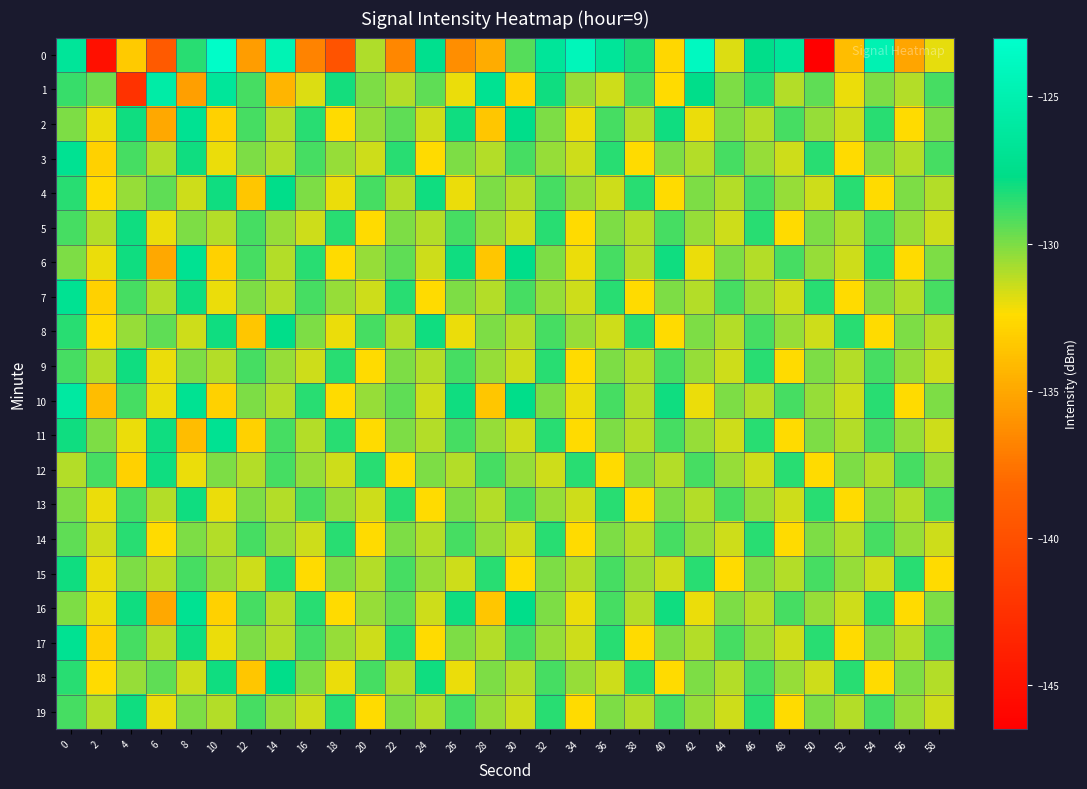

Reading left to right, extract all data points from this chart.

0: 0=-126.5	2=-145.2	4=-133.3	6=-139.2	8=-128.5	10=-123.3	12=-135.5	14=-124.7	16=-136.8	18=-139.7	20=-130.9	22=-136.6	24=-127.3	26=-136.2	28=-134.8	30=-129.3	32=-126.5	34=-124.2	36=-126.5	38=-128.3	40=-132.7	42=-123.9	44=-131.8	46=-127.5	48=-126.5	50=-146.5	52=-133.9	54=-124.8	56=-135.1	58=-131.9
1: 0=-128.7	2=-129.7	4=-142.4	6=-125.6	8=-135.4	10=-126.4	12=-129.0	14=-134.3	16=-131.8	18=-128.1	20=-130.0	22=-131.0	24=-129.5	26=-132.0	28=-127.0	30=-133.0	32=-128.0	34=-130.5	36=-131.5	38=-129.0	40=-132.5	42=-127.5	44=-130.0	46=-128.5	48=-131.0	50=-129.5	52=-132.0	54=-130.0	56=-131.0	58=-129.0
2: 0=-130.0	2=-132.0	4=-128.0	6=-135.0	8=-127.0	10=-133.0	12=-129.0	14=-131.0	16=-128.5	18=-132.5	20=-130.5	22=-129.5	24=-131.5	26=-128.0	28=-133.5	30=-127.5	32=-130.0	34=-132.0	36=-129.0	38=-131.0	40=-128.0	42=-132.0	44=-130.0	46=-131.0	48=-129.0	50=-130.5	52=-131.5	54=-128.5	56=-132.5	58=-130.0
3: 0=-127.0	2=-133.0	4=-129.0	6=-131.0	8=-128.0	10=-132.0	12=-130.0	14=-131.0	16=-129.0	18=-130.5	20=-131.5	22=-128.5	24=-132.5	26=-130.0	28=-131.0	30=-129.0	32=-130.5	34=-131.5	36=-128.5	38=-132.5	40=-130.0	42=-131.0	44=-129.0	46=-130.5	48=-131.5	50=-128.5	52=-132.5	54=-130.0	56=-131.0	58=-129.0
4: 0=-128.5	2=-132.5	4=-130.5	6=-129.5	8=-131.5	10=-128.0	12=-133.5	14=-127.5	16=-130.0	18=-132.0	20=-129.0	22=-131.0	24=-128.0	26=-132.0	28=-130.0	30=-131.0	32=-129.0	34=-130.5	36=-131.5	38=-128.5	40=-132.5	42=-130.0	44=-131.0	46=-129.0	48=-130.5	50=-131.5	52=-128.5	54=-132.5	56=-130.0	58=-131.0
5: 0=-129.0	2=-131.0	4=-128.0	6=-132.0	8=-130.0	10=-131.0	12=-129.0	14=-130.5	16=-131.5	18=-128.5	20=-132.5	22=-130.0	24=-131.0	26=-129.0	28=-130.5	30=-131.5	32=-128.5	34=-132.5	36=-130.0	38=-131.0	40=-129.0	42=-130.5	44=-131.5	46=-128.5	48=-132.5	50=-130.0	52=-131.0	54=-129.0	56=-130.5	58=-131.5
6: 0=-130.0	2=-132.0	4=-128.0	6=-135.0	8=-127.0	10=-133.0	12=-129.0	14=-131.0	16=-128.5	18=-132.5	20=-130.5	22=-129.5	24=-131.5	26=-128.0	28=-133.5	30=-127.5	32=-130.0	34=-132.0	36=-129.0	38=-131.0	40=-128.0	42=-132.0	44=-130.0	46=-131.0	48=-129.0	50=-130.5	52=-131.5	54=-128.5	56=-132.5	58=-130.0
7: 0=-127.0	2=-133.0	4=-129.0	6=-131.0	8=-128.0	10=-132.0	12=-130.0	14=-131.0	16=-129.0	18=-130.5	20=-131.5	22=-128.5	24=-132.5	26=-130.0	28=-131.0	30=-129.0	32=-130.5	34=-131.5	36=-128.5	38=-132.5	40=-130.0	42=-131.0	44=-129.0	46=-130.5	48=-131.5	50=-128.5	52=-132.5	54=-130.0	56=-131.0	58=-129.0
8: 0=-128.5	2=-132.5	4=-130.5	6=-129.5	8=-131.5	10=-128.0	12=-133.5	14=-127.5	16=-130.0	18=-132.0	20=-129.0	22=-131.0	24=-128.0	26=-132.0	28=-130.0	30=-131.0	32=-129.0	34=-130.5	36=-131.5	38=-128.5	40=-132.5	42=-130.0	44=-131.0	46=-129.0	48=-130.5	50=-131.5	52=-128.5	54=-132.5	56=-130.0	58=-131.0
9: 0=-129.0	2=-131.0	4=-128.0	6=-132.0	8=-130.0	10=-131.0	12=-129.0	14=-130.5	16=-131.5	18=-128.5	20=-132.5	22=-130.0	24=-131.0	26=-129.0	28=-130.5	30=-131.5	32=-128.5	34=-132.5	36=-130.0	38=-131.0	40=-129.0	42=-130.5	44=-131.5	46=-128.5	48=-132.5	50=-130.0	52=-131.0	54=-129.0	56=-130.5	58=-131.5
10: 0=-126.0	2=-134.0	4=-129.0	6=-132.0	8=-127.0	10=-133.0	12=-130.0	14=-131.0	16=-128.5	18=-132.5	20=-130.5	22=-129.5	24=-131.5	26=-128.0	28=-133.5	30=-127.5	32=-130.0	34=-132.0	36=-129.0	38=-131.0	40=-128.0	42=-132.0	44=-130.0	46=-131.0	48=-129.0	50=-130.5	52=-131.5	54=-128.5	56=-132.5	58=-130.0
11: 0=-128.0	2=-130.0	4=-132.0	6=-128.0	8=-134.0	10=-127.0	12=-133.0	14=-129.0	16=-131.0	18=-128.5	20=-132.5	22=-130.0	24=-131.0	26=-129.0	28=-130.5	30=-131.5	32=-128.5	34=-132.5	36=-130.0	38=-131.0	40=-129.0	42=-130.5	44=-131.5	46=-128.5	48=-132.5	50=-130.0	52=-131.0	54=-129.0	56=-130.5	58=-131.5
12: 0=-131.0	2=-129.0	4=-133.0	6=-128.0	8=-132.0	10=-130.0	12=-131.0	14=-129.0	16=-130.5	18=-131.5	20=-128.5	22=-132.5	24=-130.0	26=-131.0	28=-129.0	30=-130.5	32=-131.5	34=-128.5	36=-132.5	38=-130.0	40=-131.0	42=-129.0	44=-130.5	46=-131.5	48=-128.5	50=-132.5	52=-130.0	54=-131.0	56=-129.0	58=-130.5
13: 0=-130.0	2=-132.0	4=-129.0	6=-131.0	8=-128.0	10=-132.0	12=-130.0	14=-131.0	16=-129.0	18=-130.5	20=-131.5	22=-128.5	24=-132.5	26=-130.0	28=-131.0	30=-129.0	32=-130.5	34=-131.5	36=-128.5	38=-132.5	40=-130.0	42=-131.0	44=-129.0	46=-130.5	48=-131.5	50=-128.5	52=-132.5	54=-130.0	56=-131.0	58=-129.0
14: 0=-129.5	2=-131.5	4=-128.5	6=-132.5	8=-130.0	10=-131.0	12=-129.0	14=-130.5	16=-131.5	18=-128.5	20=-132.5	22=-130.0	24=-131.0	26=-129.0	28=-130.5	30=-131.5	32=-128.5	34=-132.5	36=-130.0	38=-131.0	40=-129.0	42=-130.5	44=-131.5	46=-128.5	48=-132.5	50=-130.0	52=-131.0	54=-129.0	56=-130.5	58=-131.5
15: 0=-128.0	2=-132.0	4=-130.0	6=-131.0	8=-129.0	10=-130.5	12=-131.5	14=-128.5	16=-132.5	18=-130.0	20=-131.0	22=-129.0	24=-130.5	26=-131.5	28=-128.5	30=-132.5	32=-130.0	34=-131.0	36=-129.0	38=-130.5	40=-131.5	42=-128.5	44=-132.5	46=-130.0	48=-131.0	50=-129.0	52=-130.5	54=-131.5	56=-128.5	58=-132.5
16: 0=-130.0	2=-132.0	4=-128.0	6=-135.0	8=-127.0	10=-133.0	12=-129.0	14=-131.0	16=-128.5	18=-132.5	20=-130.5	22=-129.5	24=-131.5	26=-128.0	28=-133.5	30=-127.5	32=-130.0	34=-132.0	36=-129.0	38=-131.0	40=-128.0	42=-132.0	44=-130.0	46=-131.0	48=-129.0	50=-130.5	52=-131.5	54=-128.5	56=-132.5	58=-130.0
17: 0=-127.0	2=-133.0	4=-129.0	6=-131.0	8=-128.0	10=-132.0	12=-130.0	14=-131.0	16=-129.0	18=-130.5	20=-131.5	22=-128.5	24=-132.5	26=-130.0	28=-131.0	30=-129.0	32=-130.5	34=-131.5	36=-128.5	38=-132.5	40=-130.0	42=-131.0	44=-129.0	46=-130.5	48=-131.5	50=-128.5	52=-132.5	54=-130.0	56=-131.0	58=-129.0
18: 0=-128.5	2=-132.5	4=-130.5	6=-129.5	8=-131.5	10=-128.0	12=-133.5	14=-127.5	16=-130.0	18=-132.0	20=-129.0	22=-131.0	24=-128.0	26=-132.0	28=-130.0	30=-131.0	32=-129.0	34=-130.5	36=-131.5	38=-128.5	40=-132.5	42=-130.0	44=-131.0	46=-129.0	48=-130.5	50=-131.5	52=-128.5	54=-132.5	56=-130.0	58=-131.0
19: 0=-129.0	2=-131.0	4=-128.0	6=-132.0	8=-130.0	10=-131.0	12=-129.0	14=-130.5	16=-131.5	18=-128.5	20=-132.5	22=-130.0	24=-131.0	26=-129.0	28=-130.5	30=-131.5	32=-128.5	34=-132.5	36=-130.0	38=-131.0	40=-129.0	42=-130.5	44=-131.5	46=-128.5	48=-132.5	50=-130.0	52=-131.0	54=-129.0	56=-130.5	58=-131.5